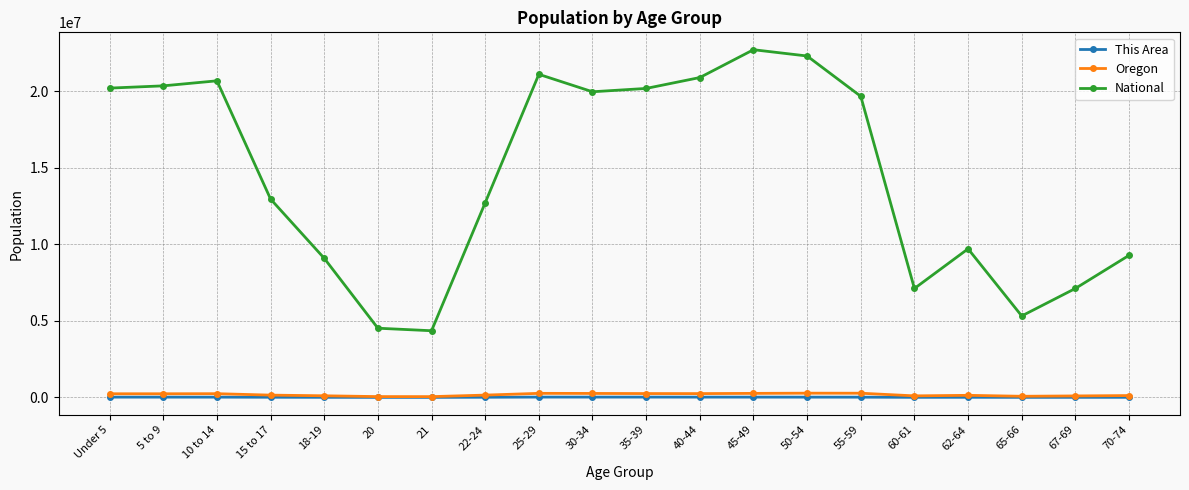

How many values in the Oregon series are below 237214?

10